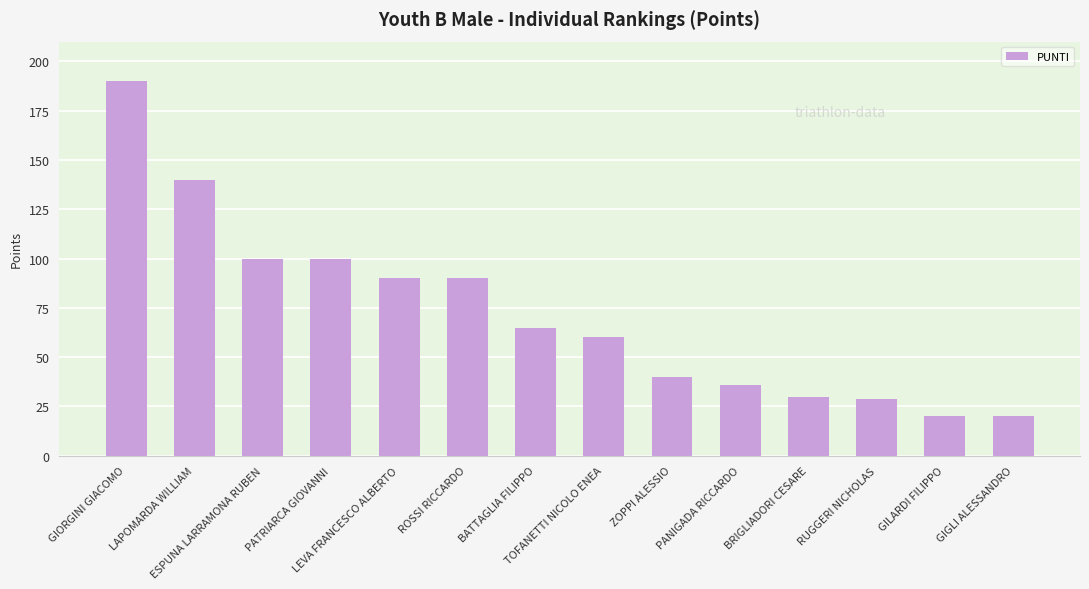

Are the bars grouped side by side (vs. stacked)?

No